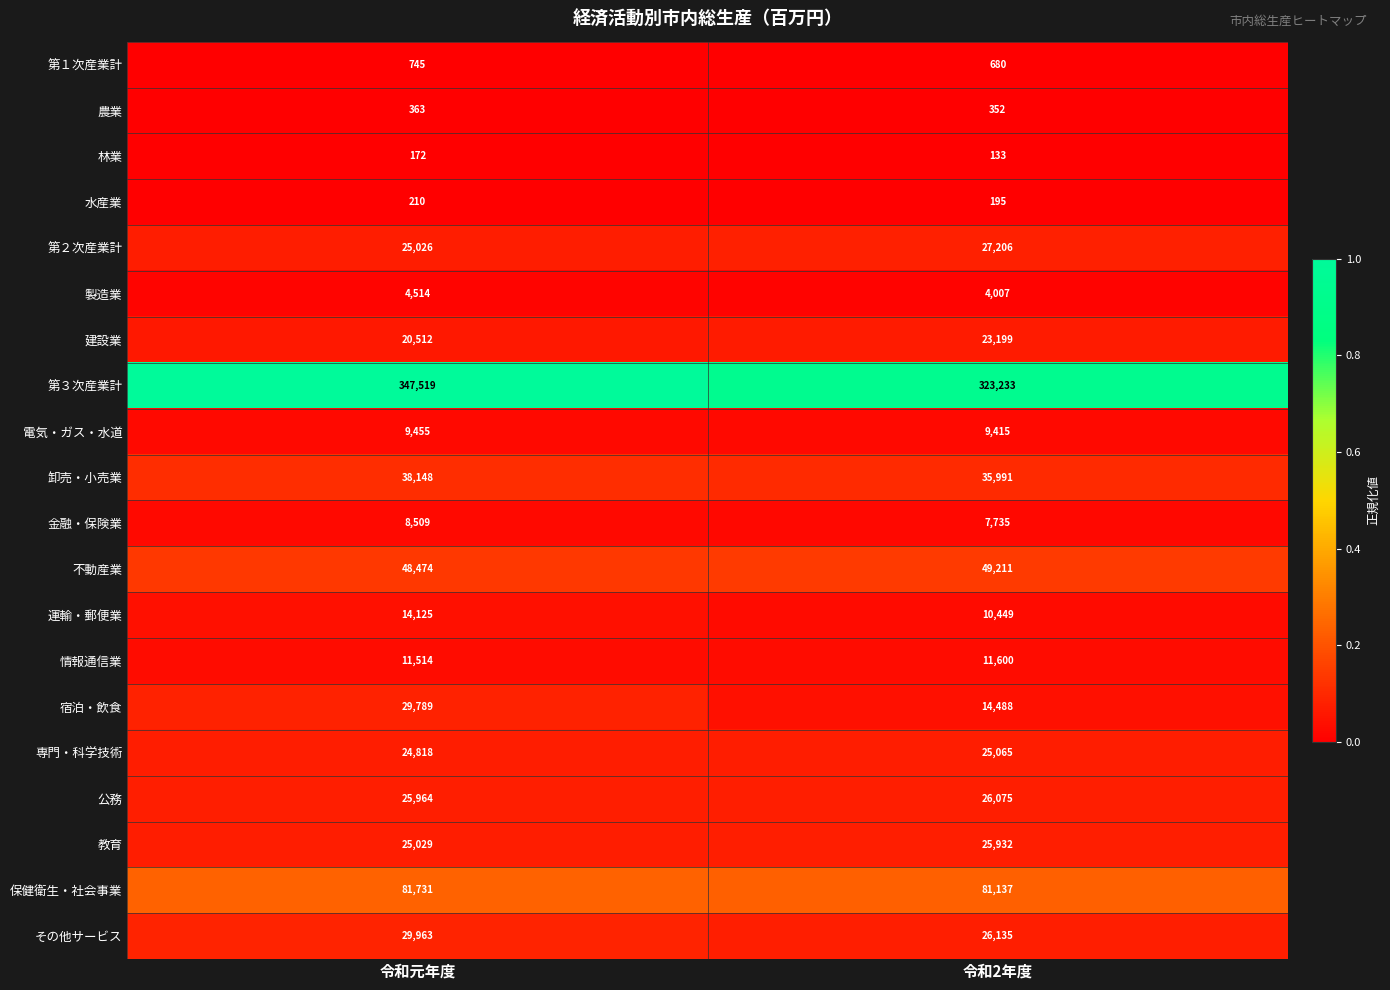

Which label corresponds to the largest value in the chart?

令和元年度